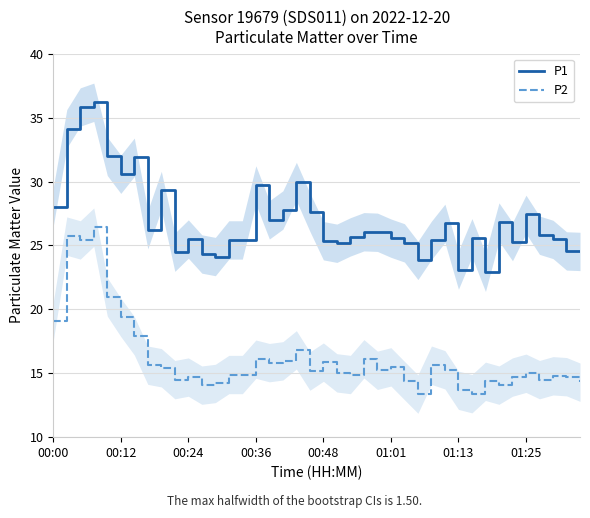

True or false: P2 has a value of 14.2 at 12.

True